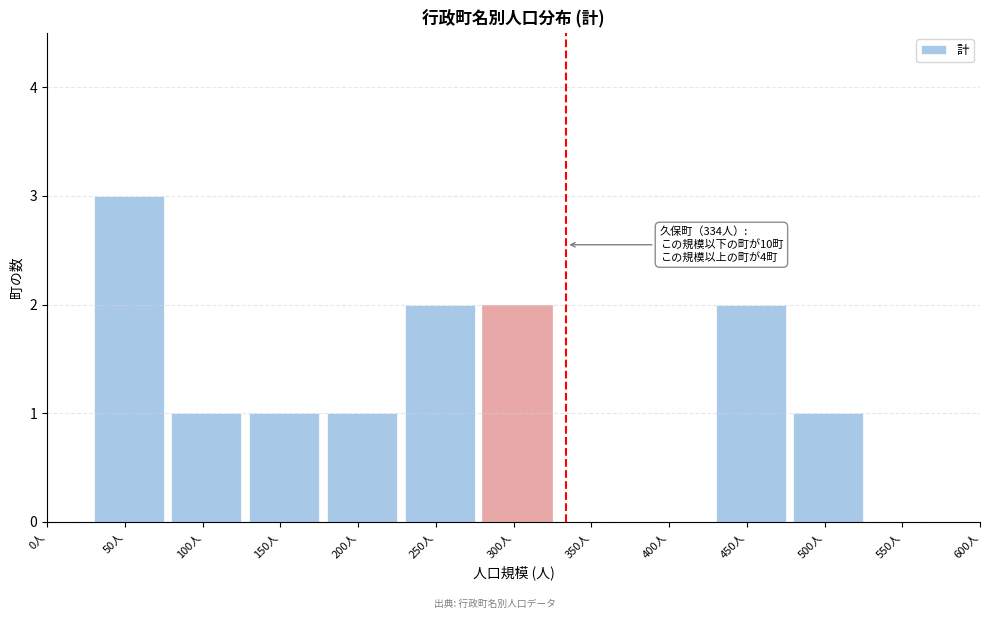

Reading left to right, list all the values displayed in this chart.

0人=0	50人=3	100人=1	150人=1	200人=1	250人=2	300人=2	350人=0	400人=0	450人=2	500人=1	550人=0